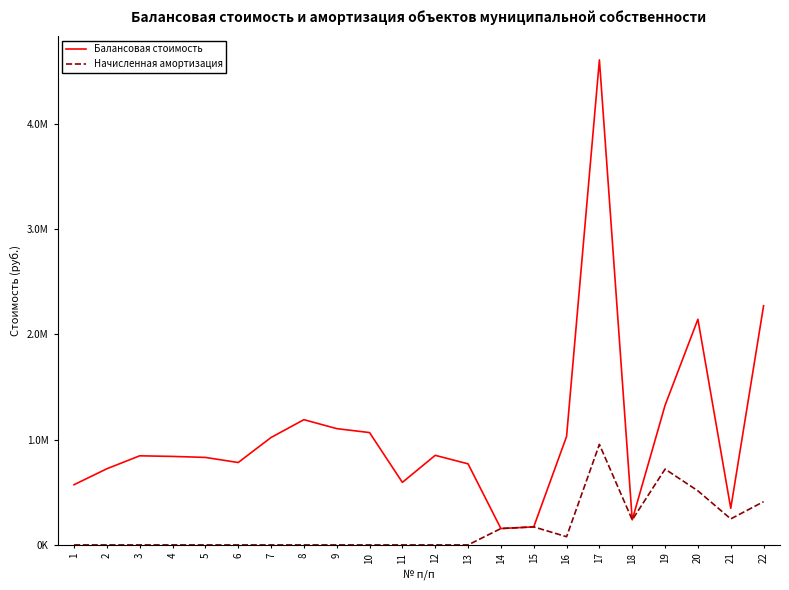

What are all the series names shown in the legend?

Балансовая стоимость, Начисленная амортизация